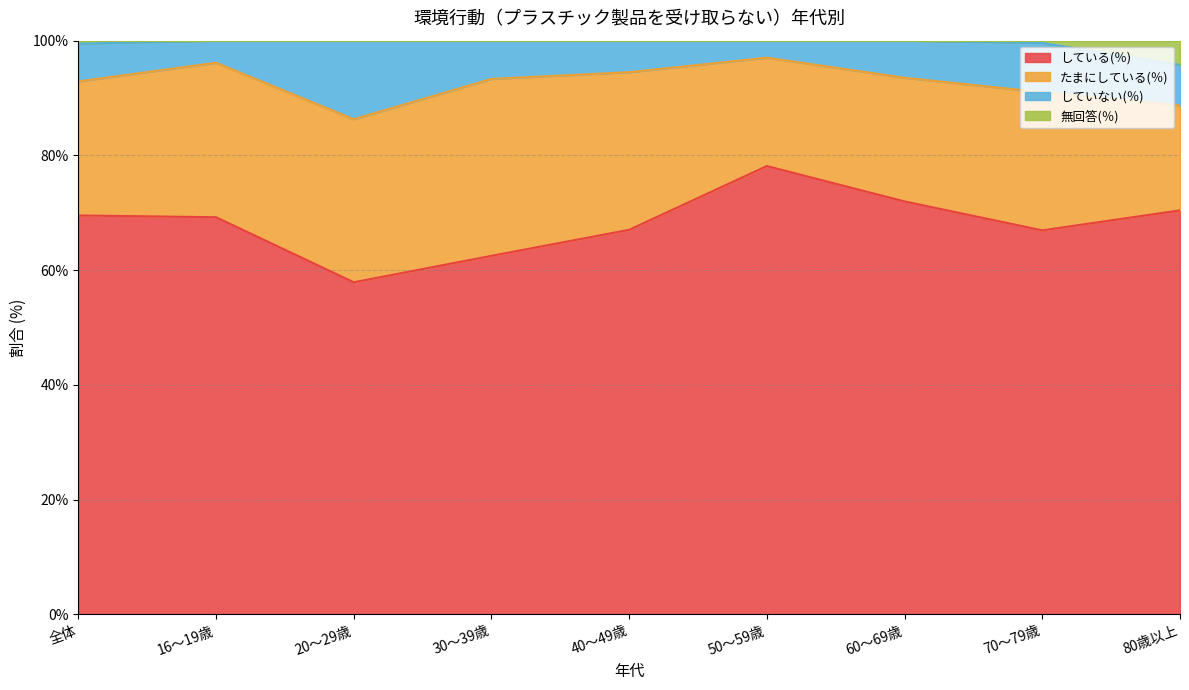

What is the label of the 1st point from the right?

80歳以上